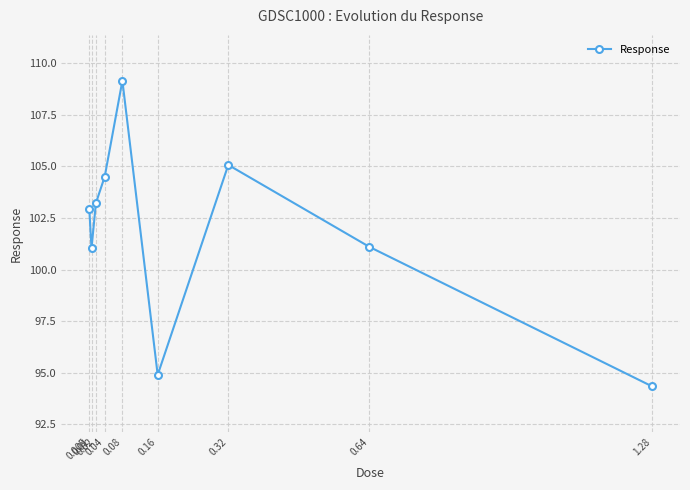

What is the minimum value shown in the chart?

94.3